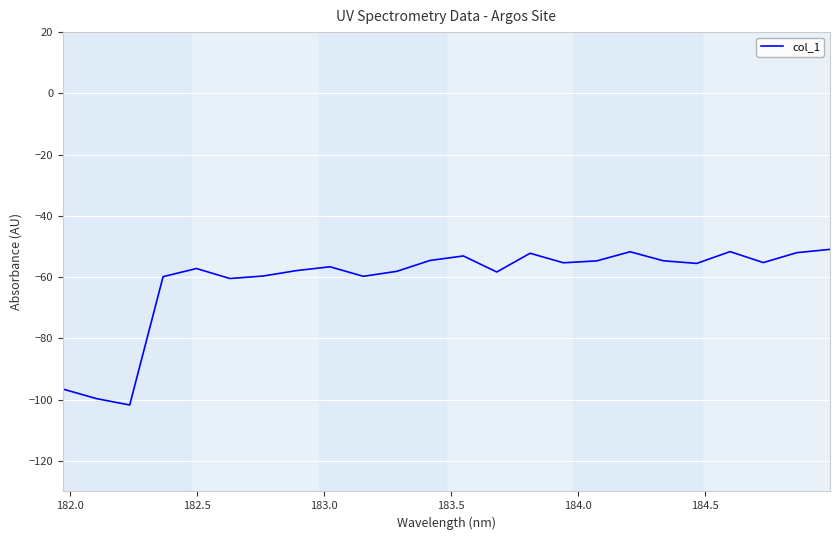

What is the smallest value displayed?

-101.8